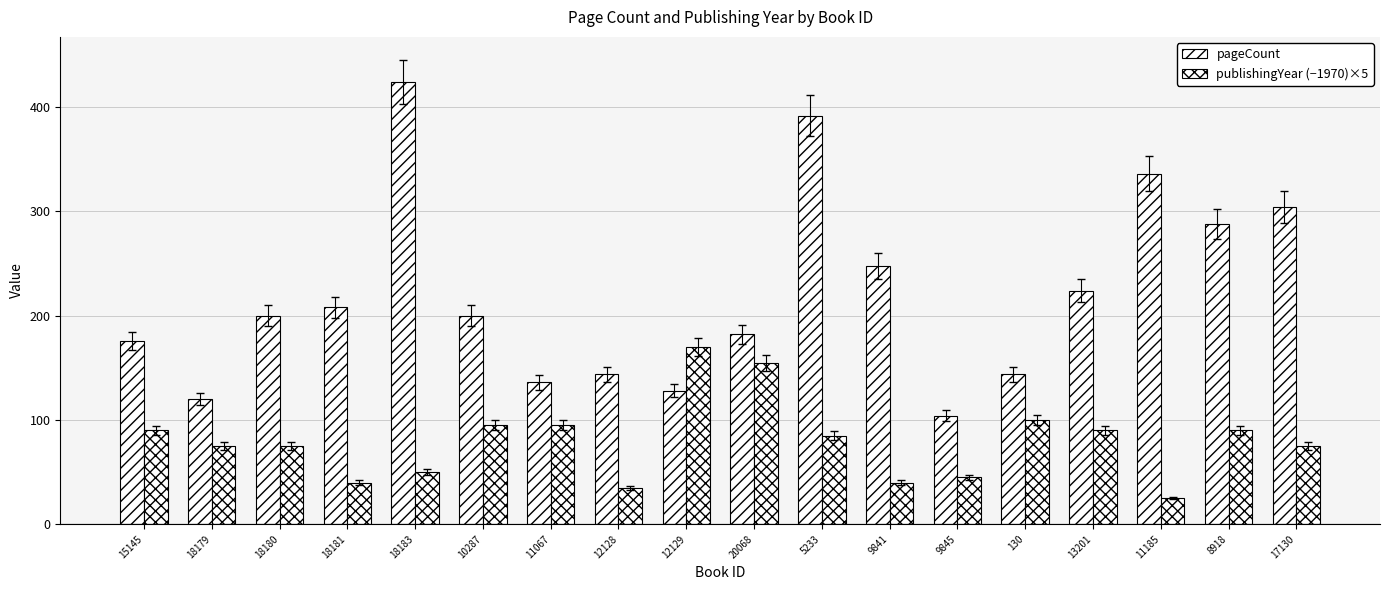

Which series changed the most between 9841 and 130?

pageCount